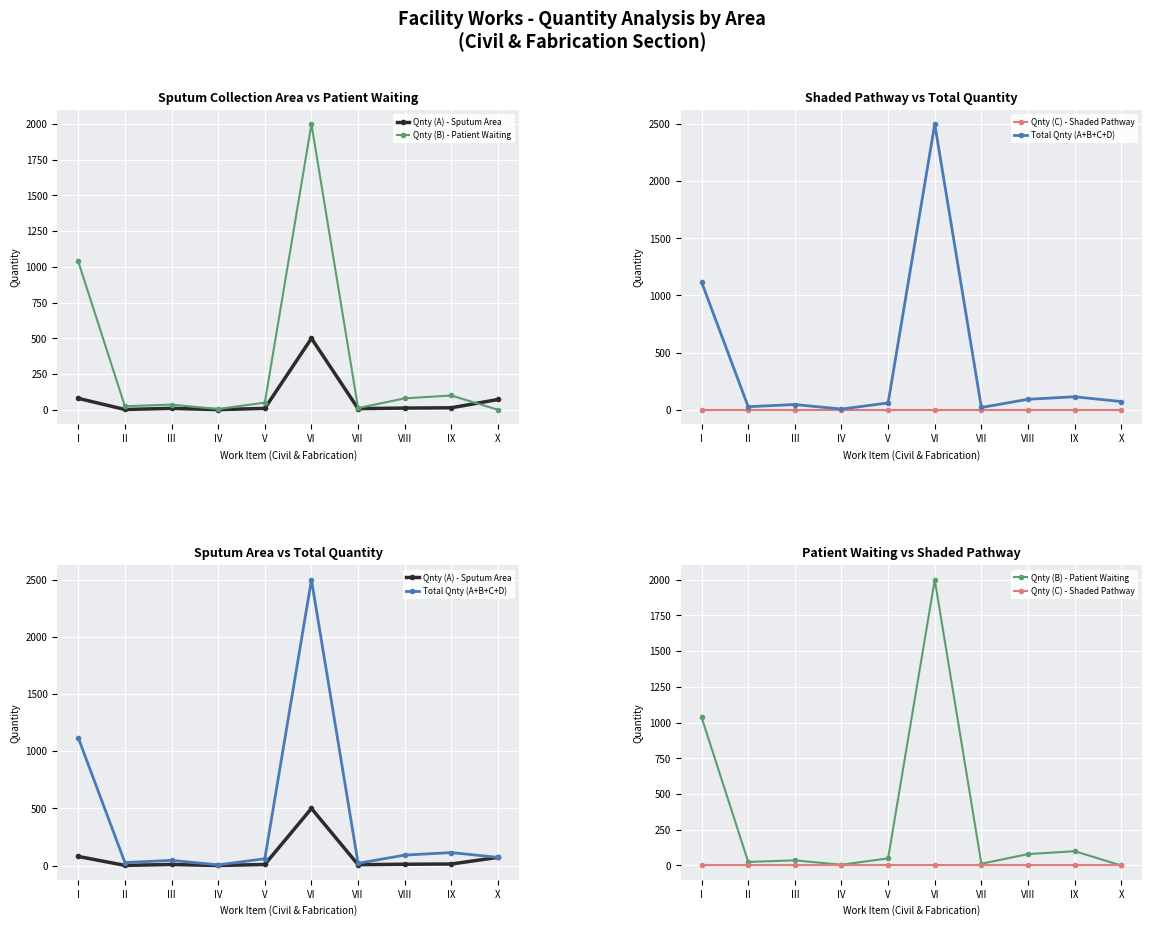

What is the sum of all Qnty (B) - Patient Waiting values?

3346.2